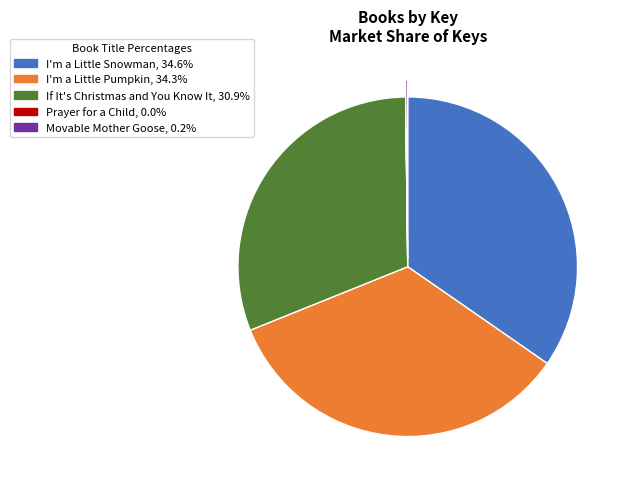

Is I'm a Little Snowman, 34.6% the majority of the pie?

No